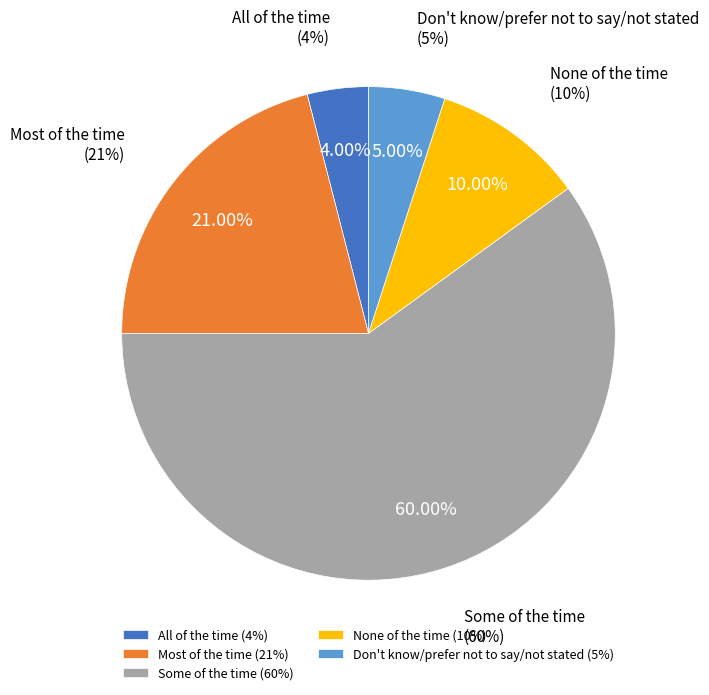

Which category has the smallest portion of the pie?

All of the time